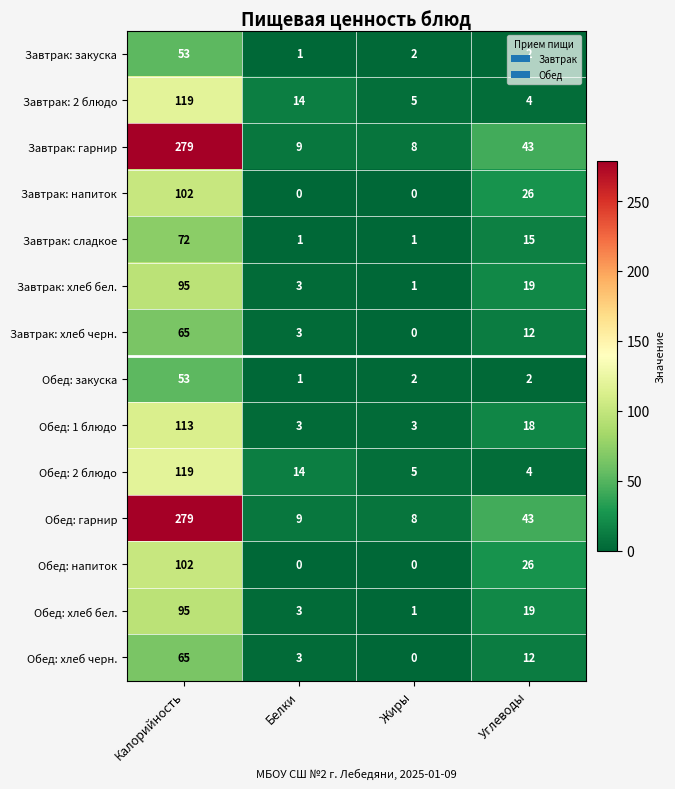

What is the sum of all Завтрак: сладкое values?

89